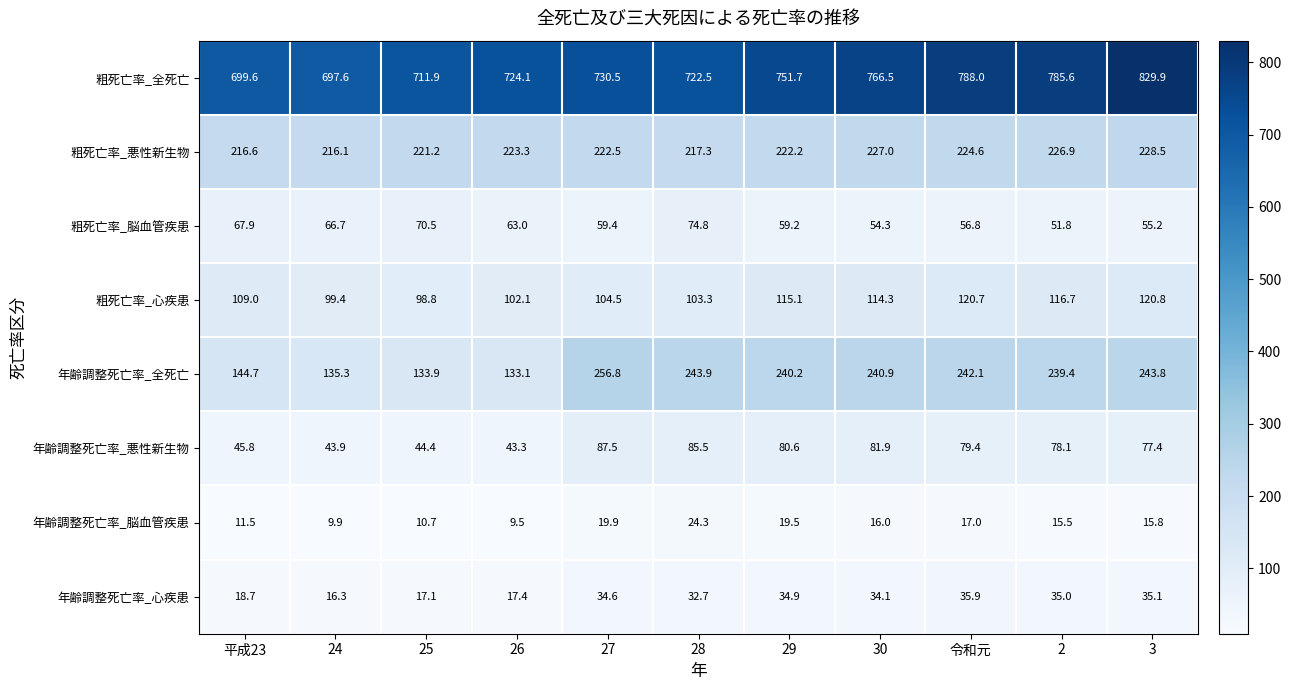

True or false: 年齢調整死亡率_心疾患 has a value of 35.9 at 令和元.

True